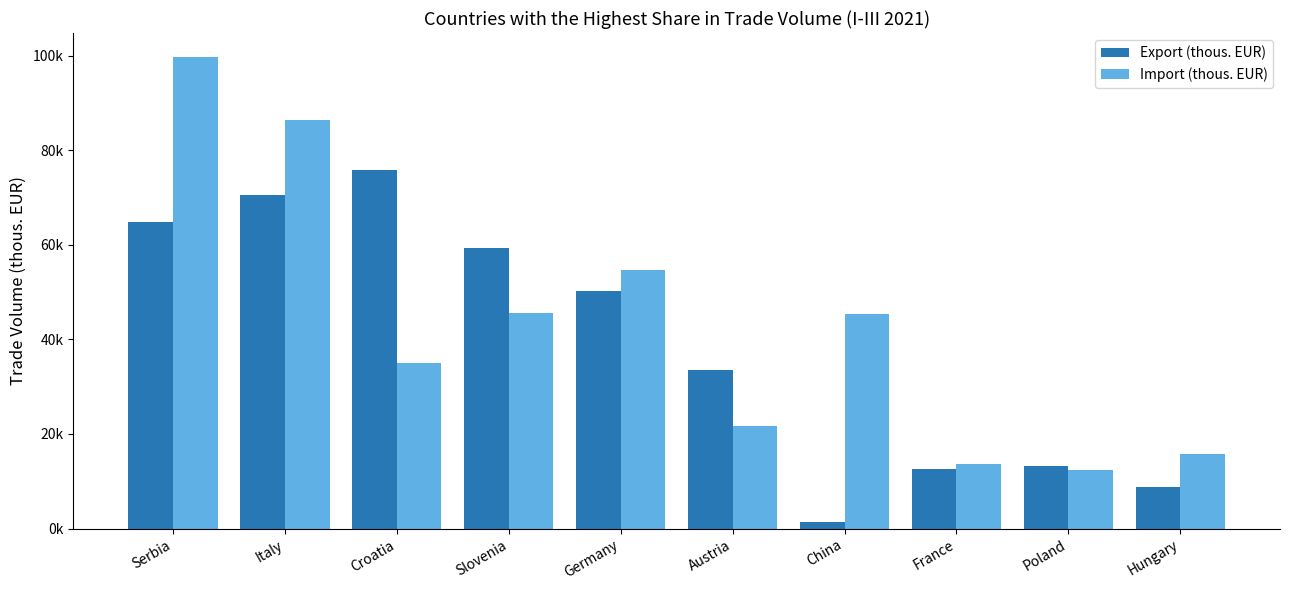

Does the chart contain any negative values?

No